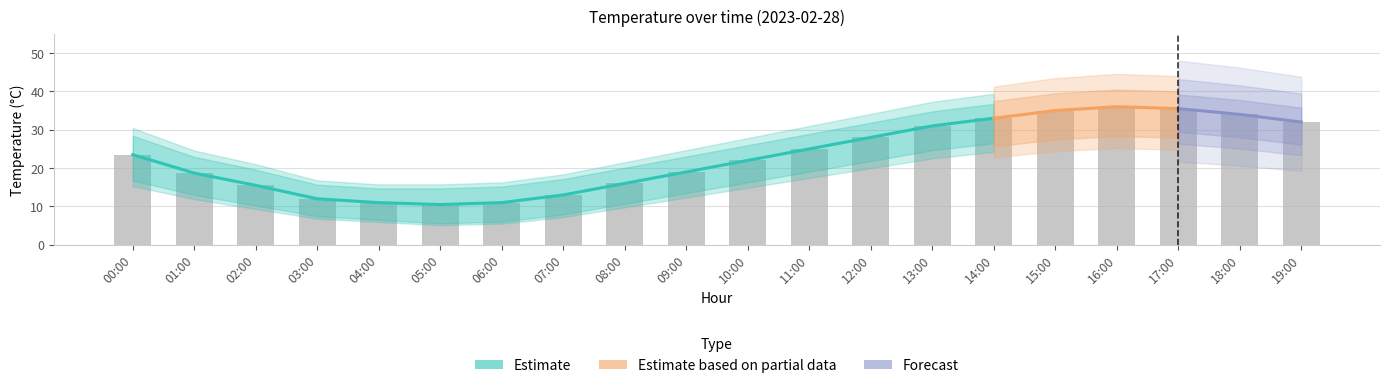

Which label corresponds to the smallest value in the chart?

05:00